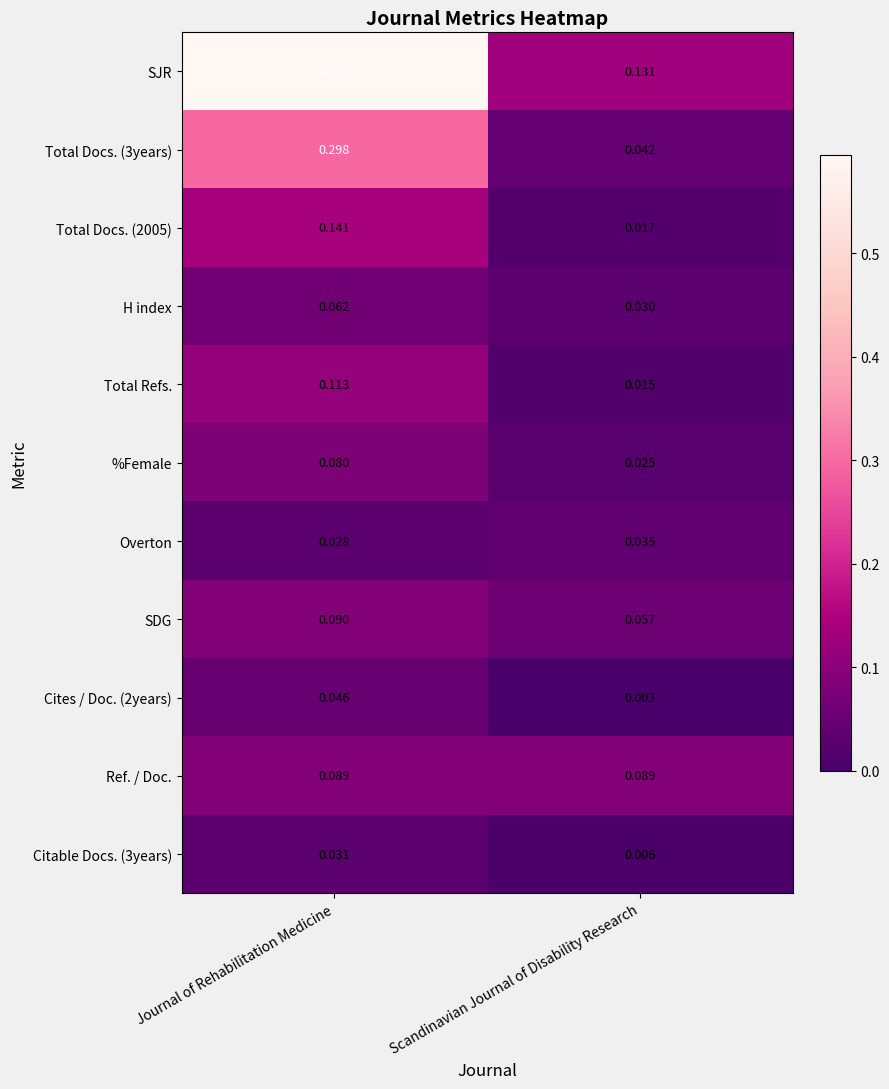

Rank the categories by Cites / Doc. (2years) value from lowest to highest.

Scandinavian Journal of Disability Research, Journal of Rehabilitation Medicine